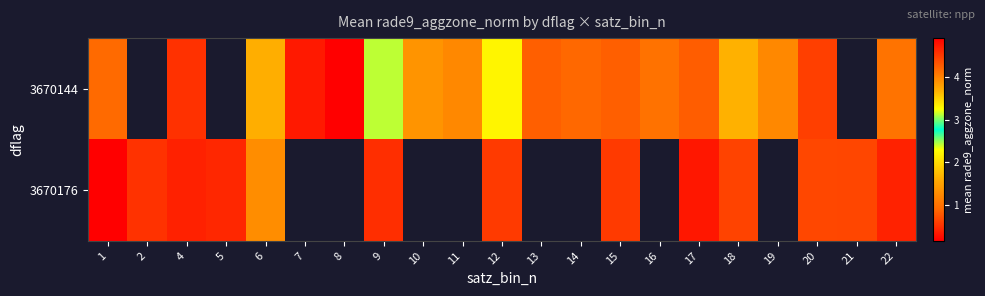

Is the value of row_1 at 2 greater than the value of row_0 at 10?

No